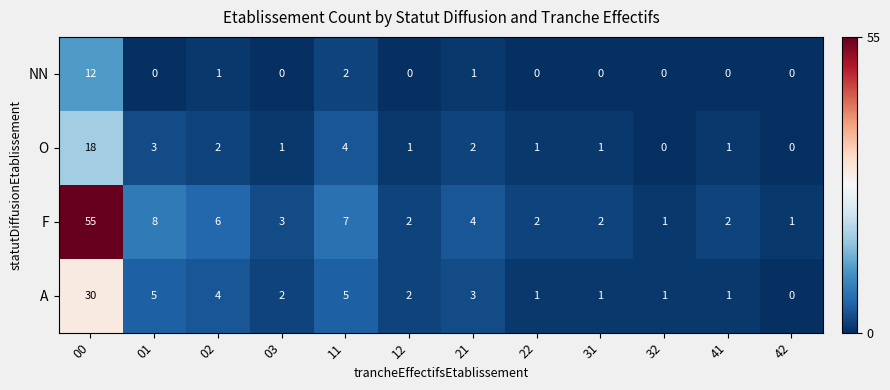

At how many categories does at least one series exceed 33?

1